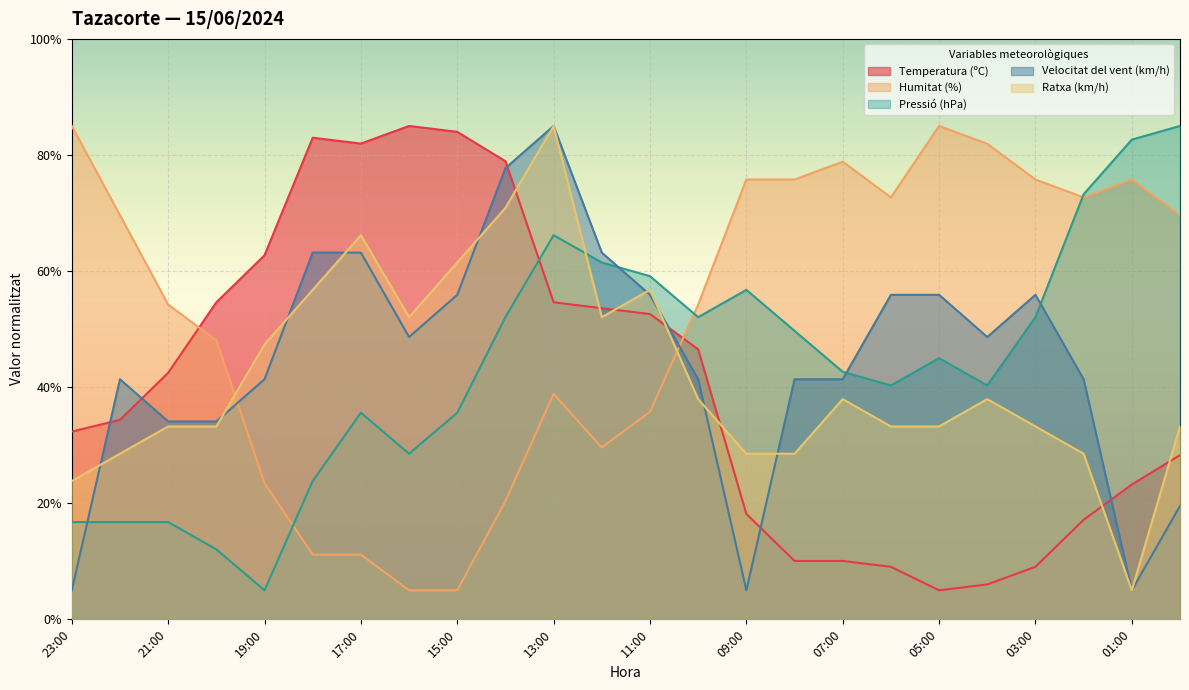

What are all the series names shown in the legend?

Temperatura (ºC), Humitat (%), Pressió (hPa), Velocitat del vent (km/h), Ratxa (km/h)